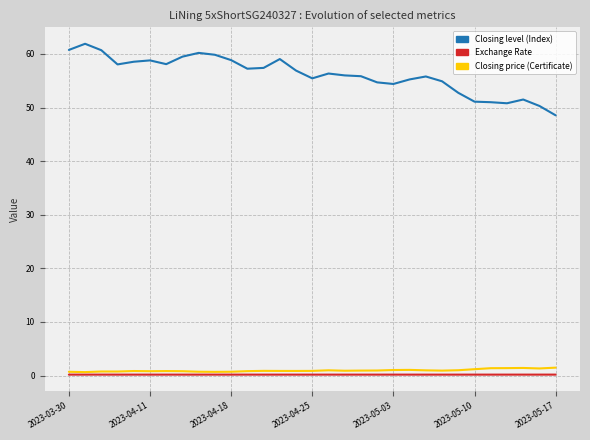

Which series has the widest spread of values?

Closing level (Index)